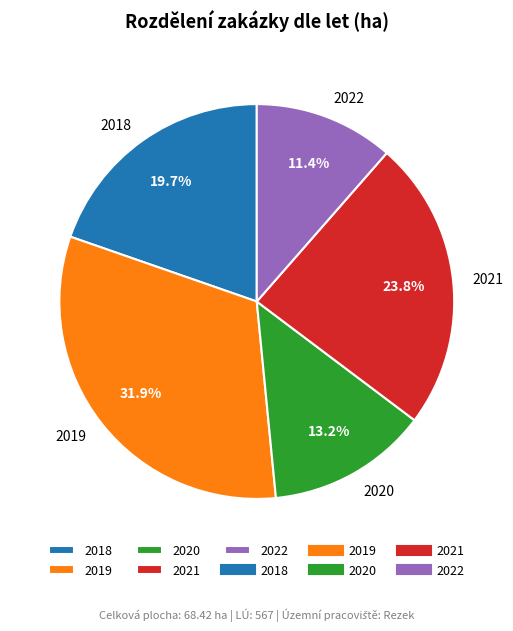

Combined, do 2022 and 2020 account for over 50%?

No